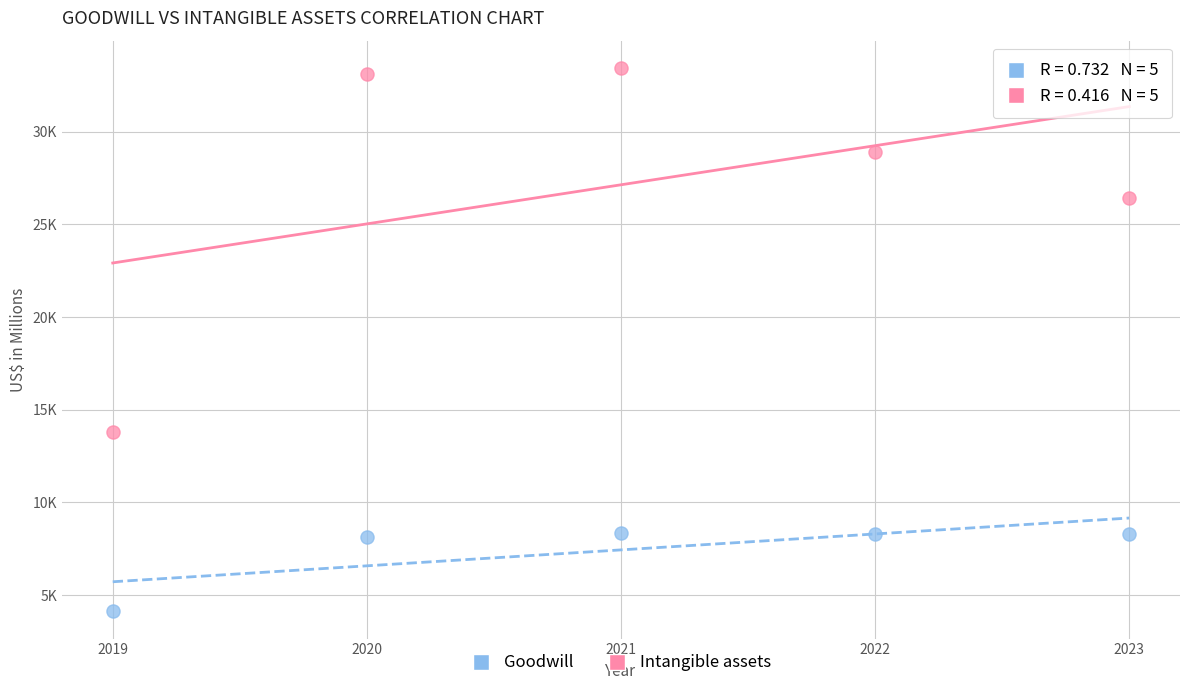

Which series has the largest Y range (max minus min)?

Intangible assets